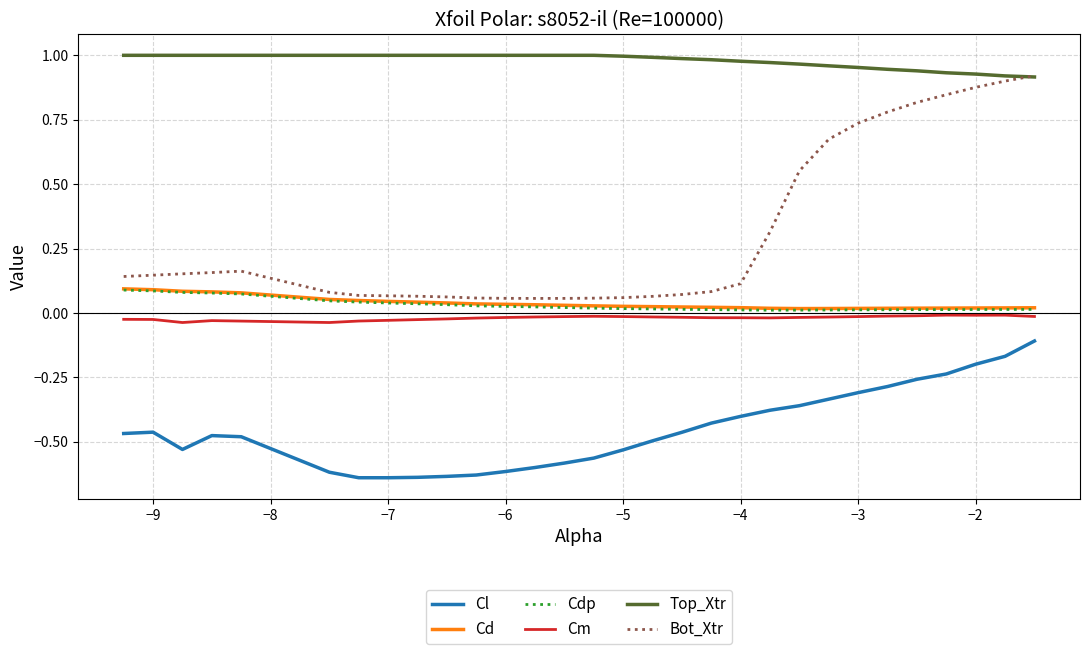

Does the chart display data point markers on the line(s)?

No